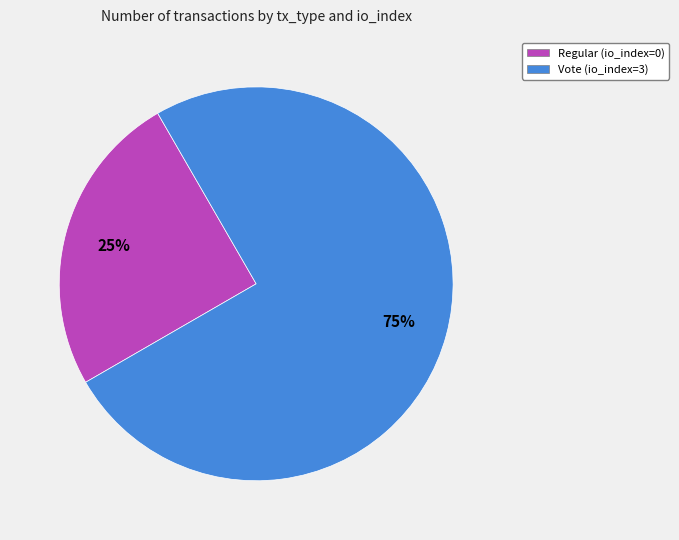

How many segments does this pie chart have?

2